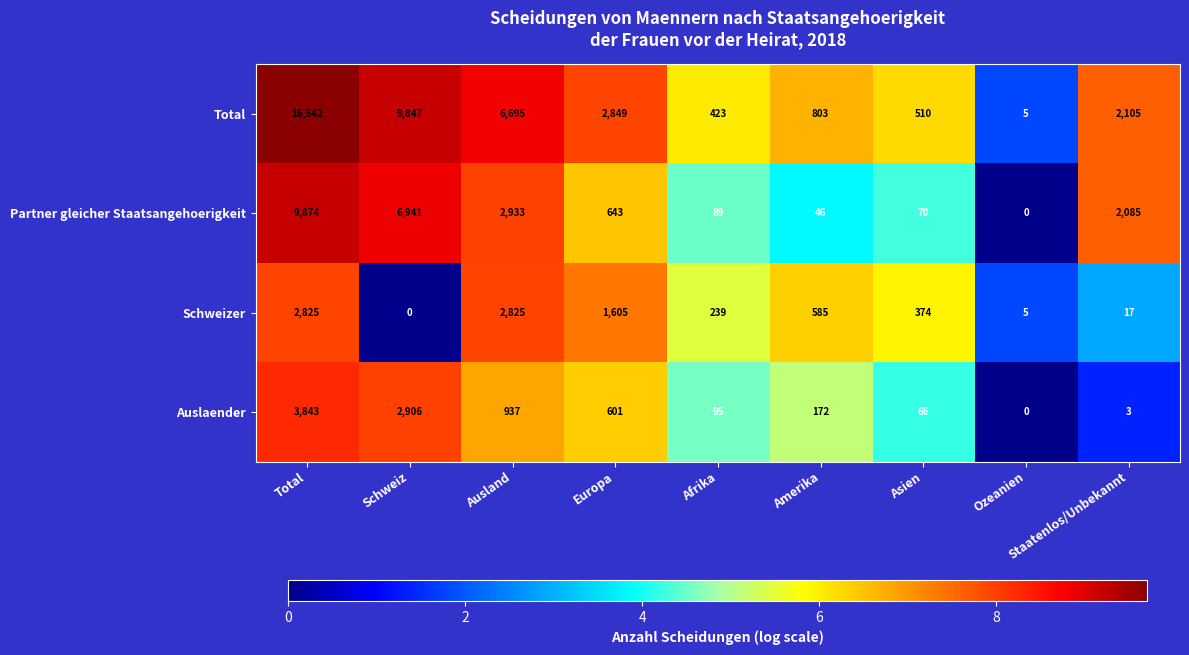

What is the greatest value displayed?

16542